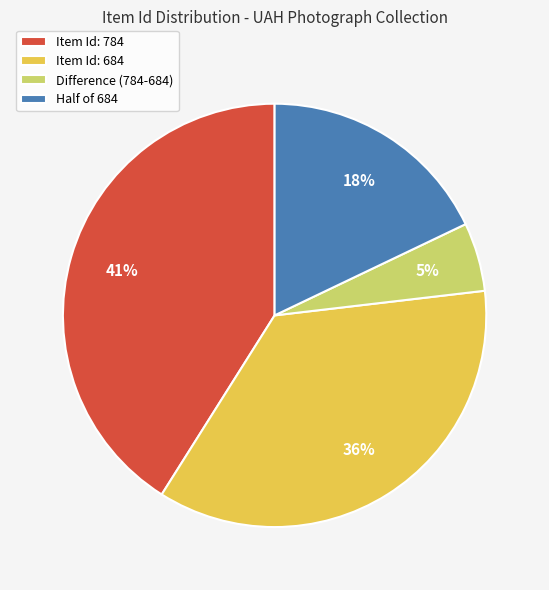

Which has a higher value, Difference (784-684) or Half of 684?

Half of 684